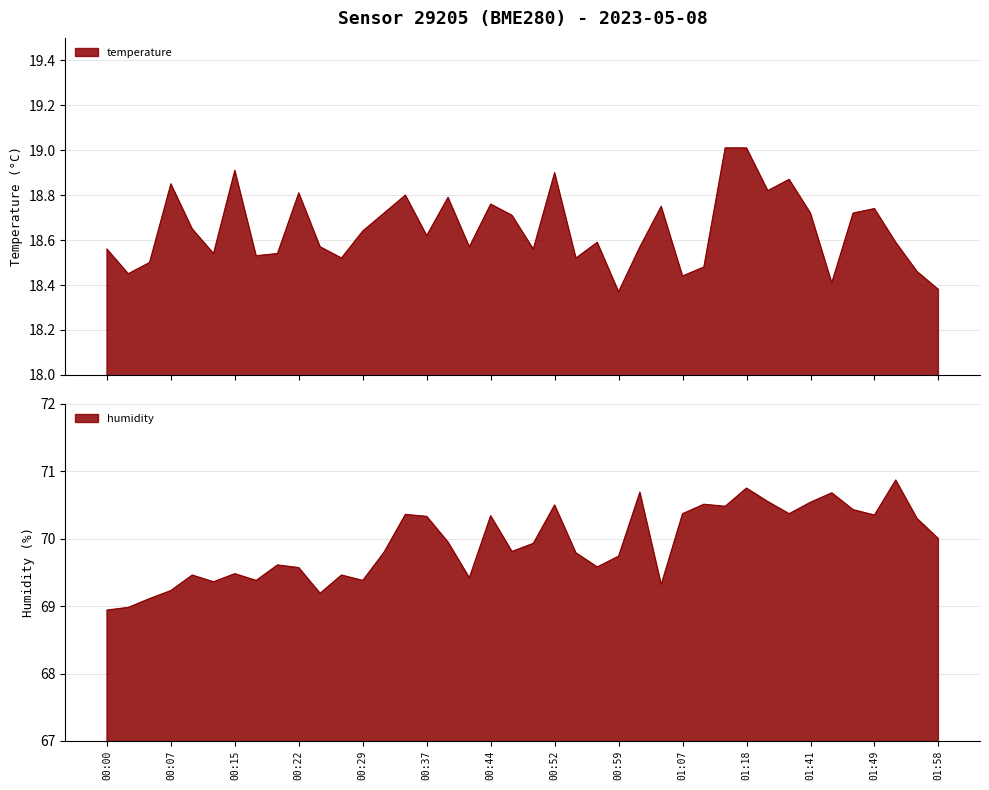

What is the maximum value for temperature?

19.0